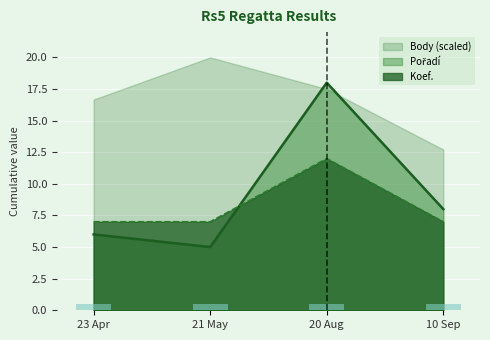

At which label does Koef. reach its peak?

20 Aug